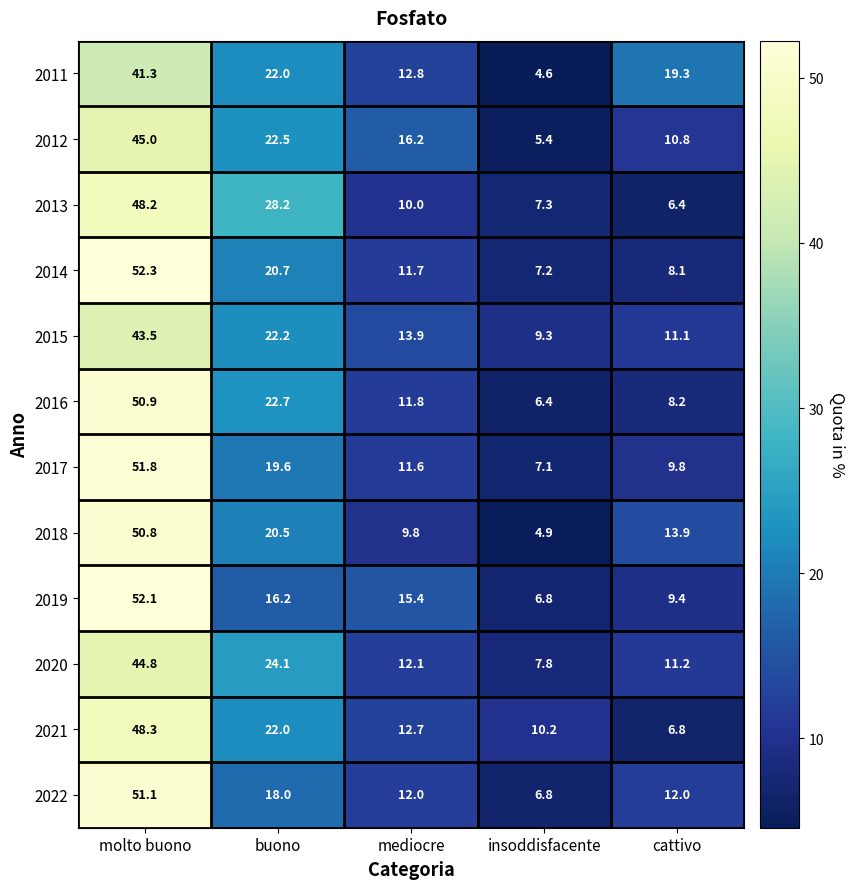

What is the difference between the 2019 values at insoddisfacente and buono?

9.4